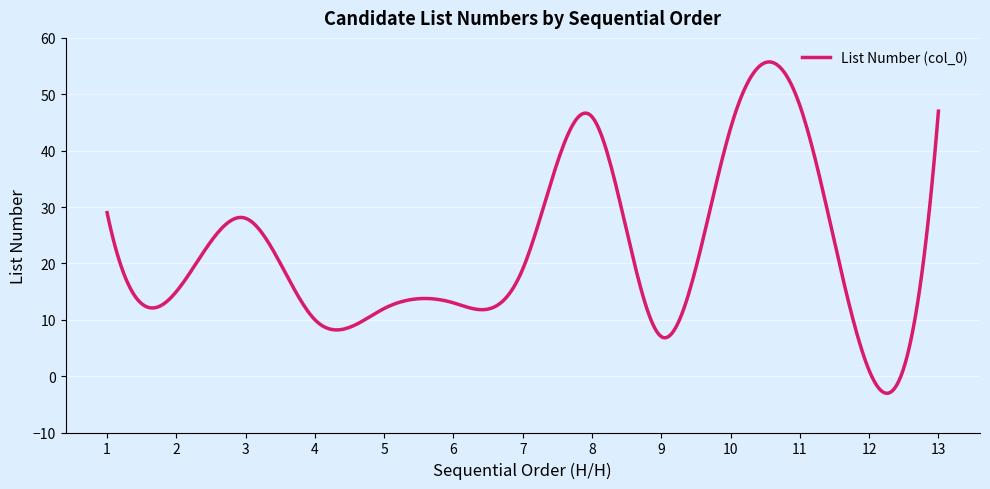

What is the smallest value displayed?

-3.0